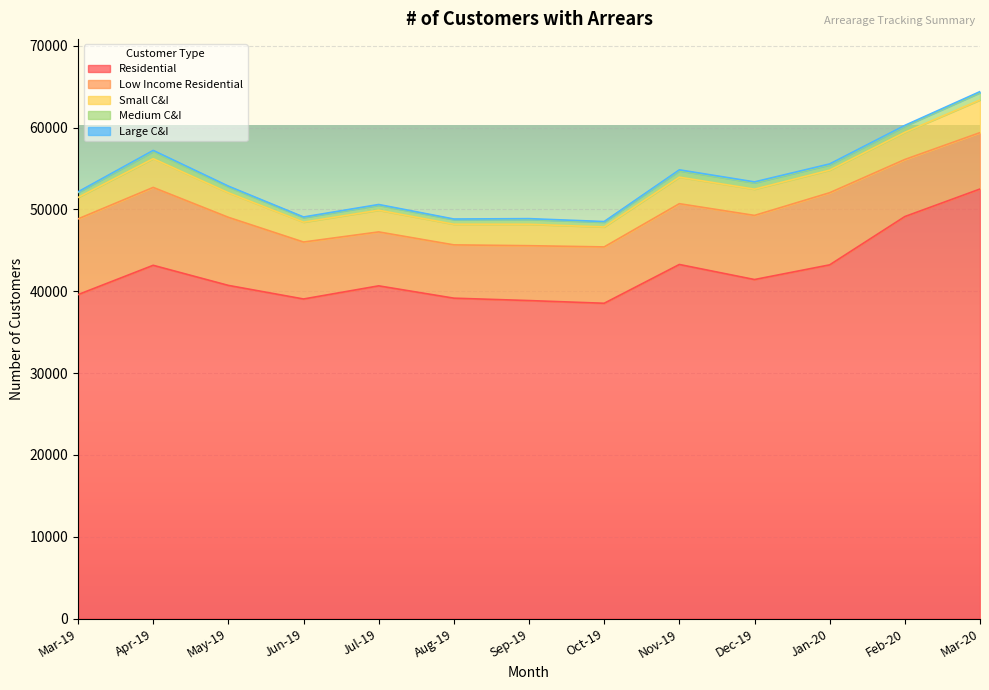

Which label corresponds to the largest value in the chart?

Mar-20